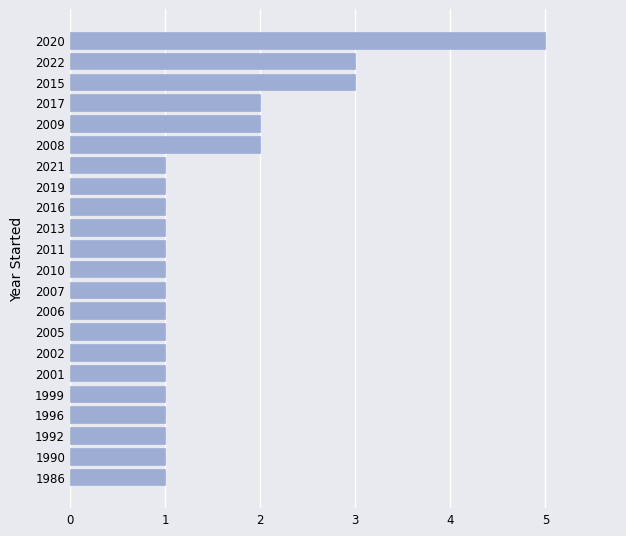

How many data points does each series have?

22